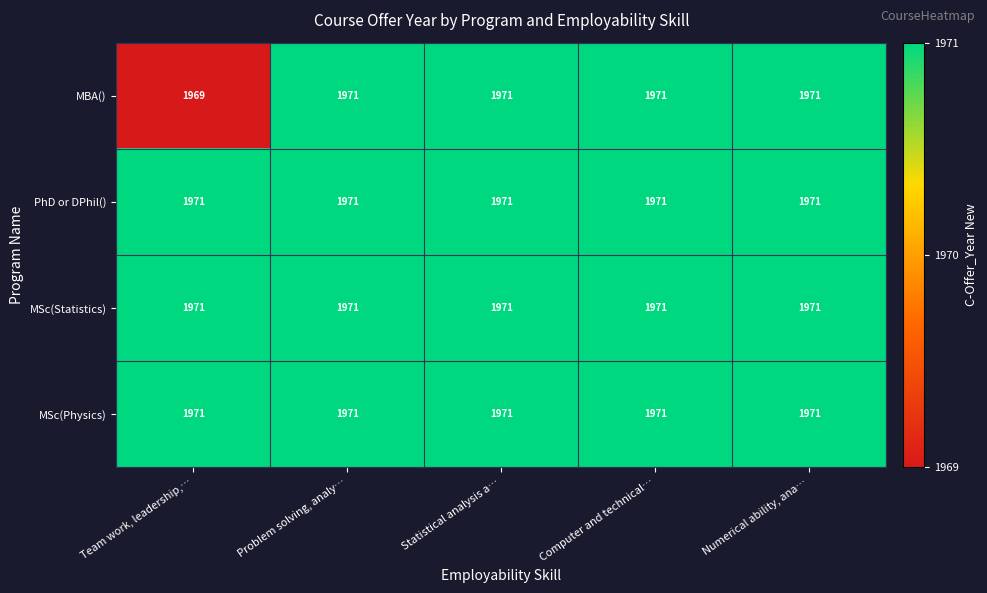

Where is MBA() nearest to the value 1970?

Team work, leadership,…